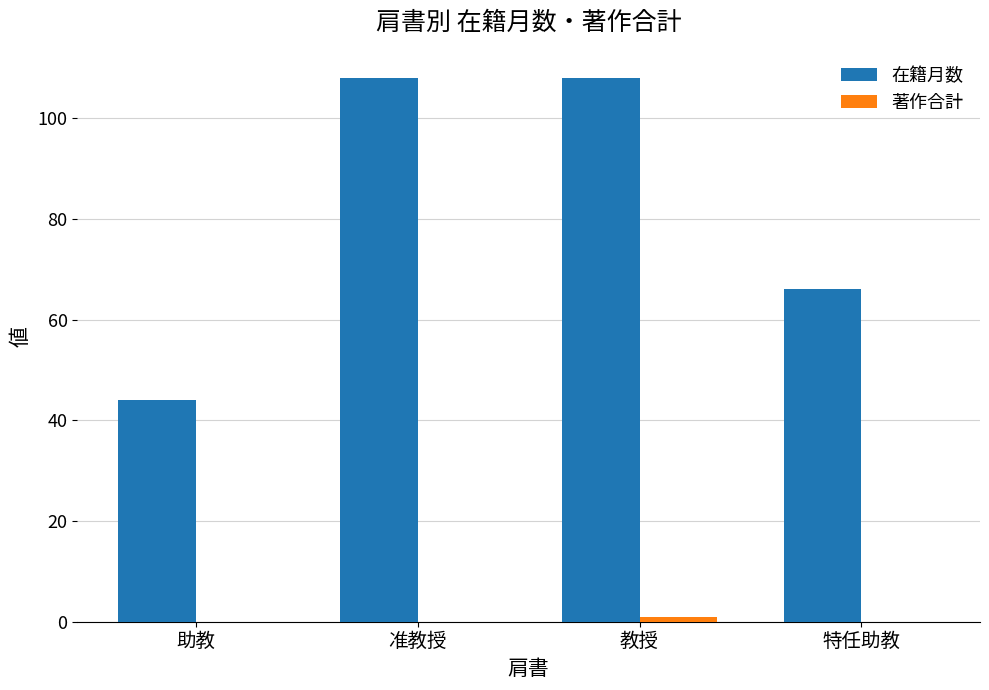

How many distinct data groups are displayed?

2